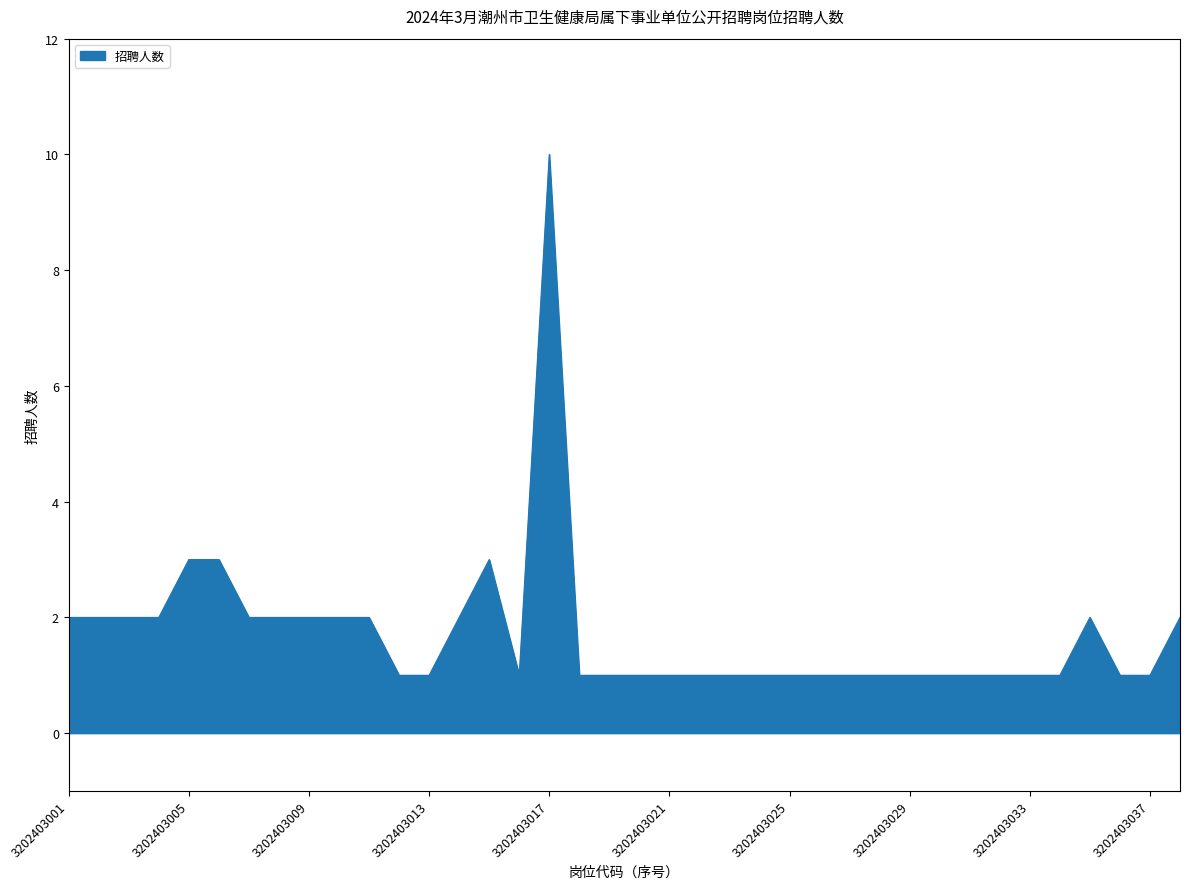

Reading left to right, extract all data points from this chart.

2	2	2	2	3	3	2	2	2	2	2	1	1	2	3	1	10	1	1	1	1	1	1	1	1	1	1	1	1	1	1	1	1	1	2	1	1	2